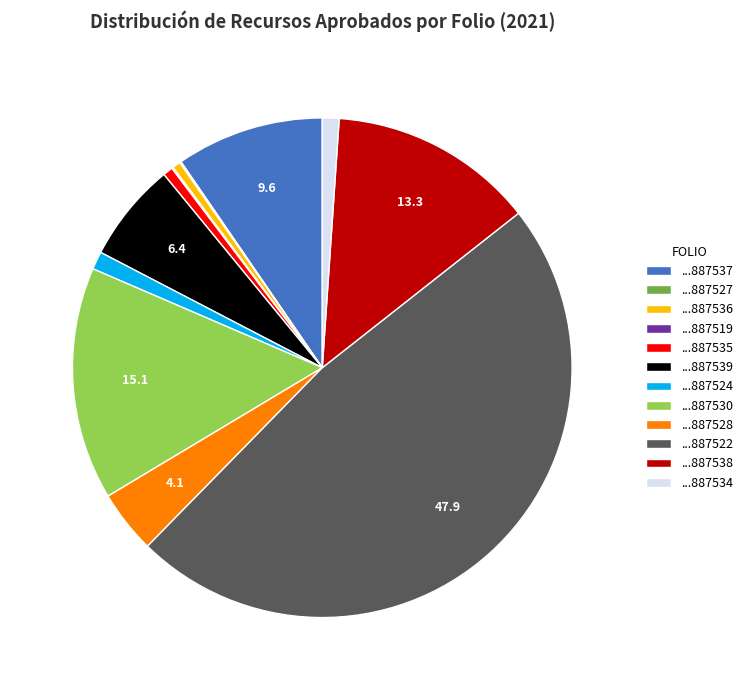

The ...887537 slice represents 10% of the pie. True or false?

True